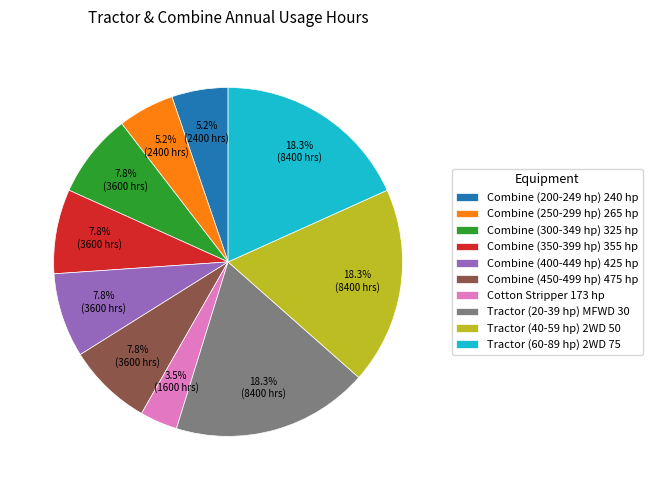

What is the ratio of the value at Combine (400-449 hp) 425 hp to the value at Combine (200-249 hp) 240 hp?

1.5